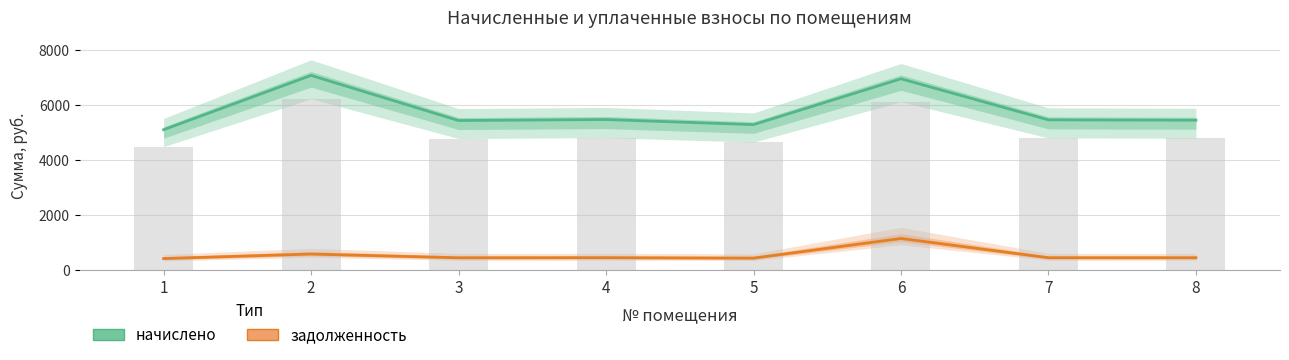

At which label does начислено reach its minimum?

1